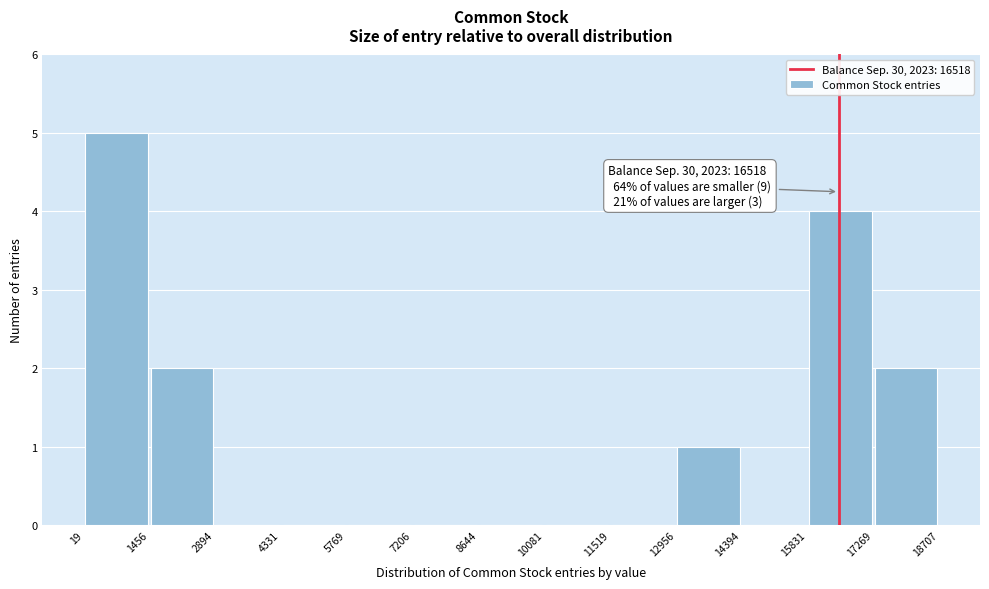

Over which range of the x-axis is the bar tallest?

19 to 1456